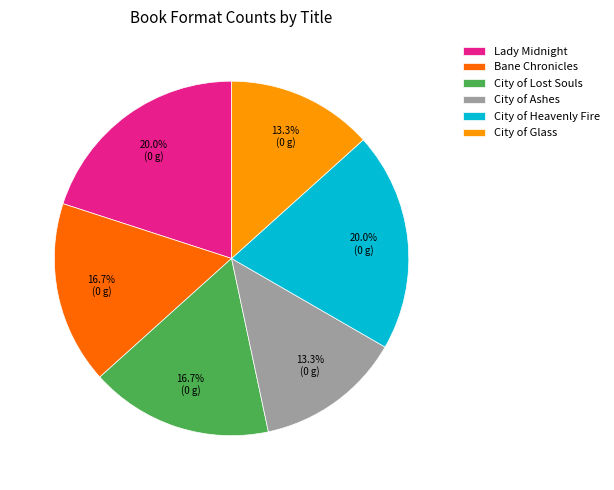

Which has a higher value, City of Lost Souls or City of Glass?

City of Lost Souls